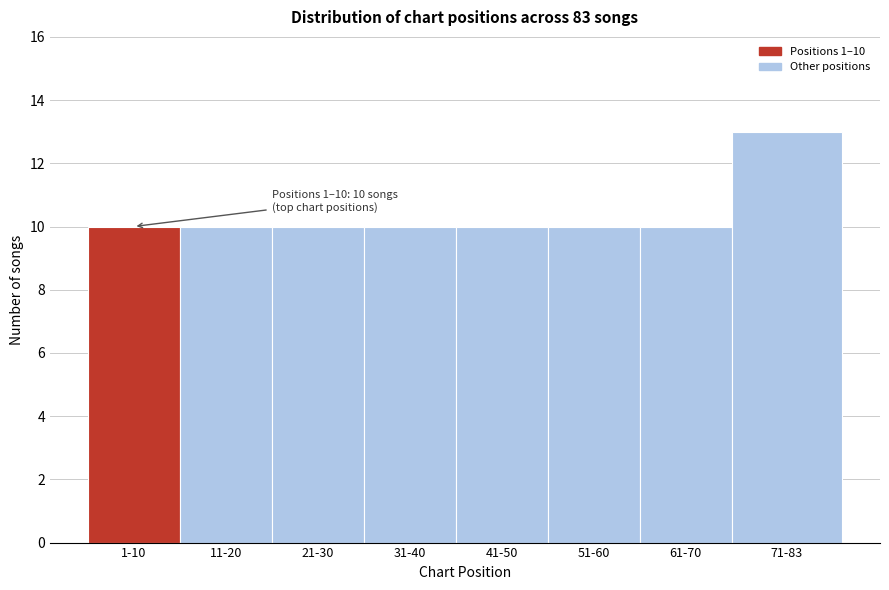

Reading right to left, transcribe all the data shown in this chart.

71-83=13	61-70=10	51-60=10	41-50=10	31-40=10	21-30=10	11-20=10	1-10=10